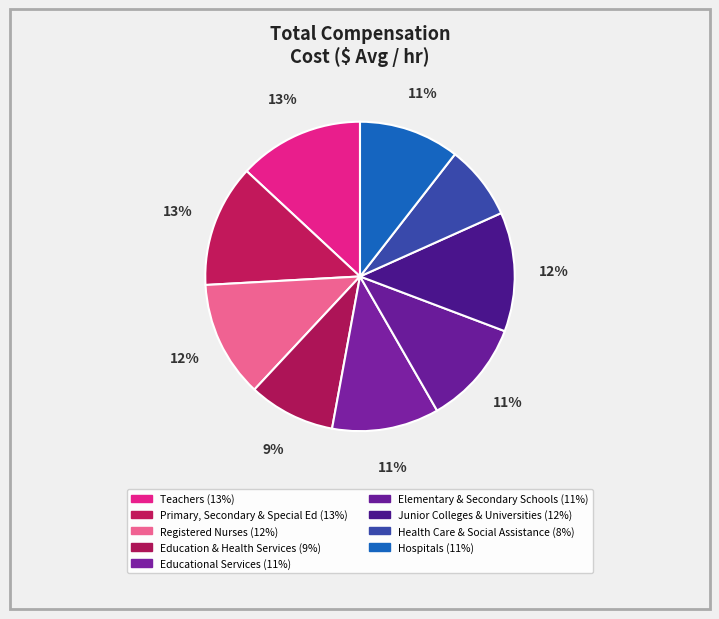

How many slices are in this pie chart?

9